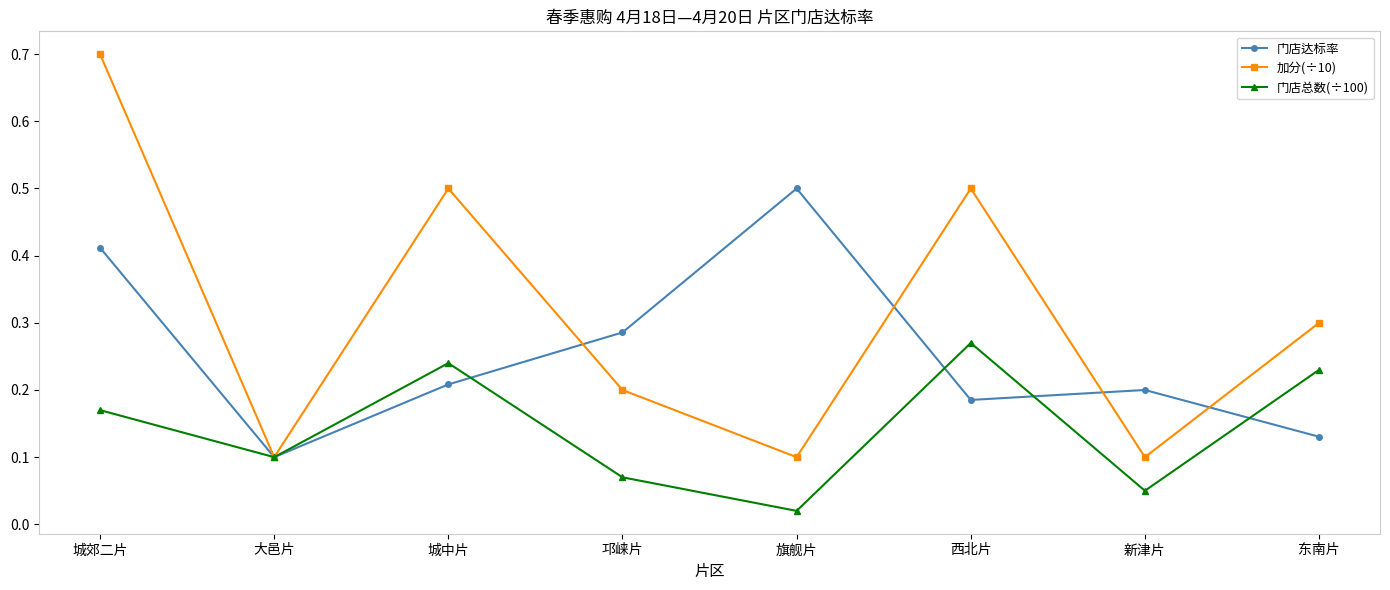

At 城郊二片, list the series in order from smallest to largest.

门店总数(÷100), 门店达标率, 加分(÷10)